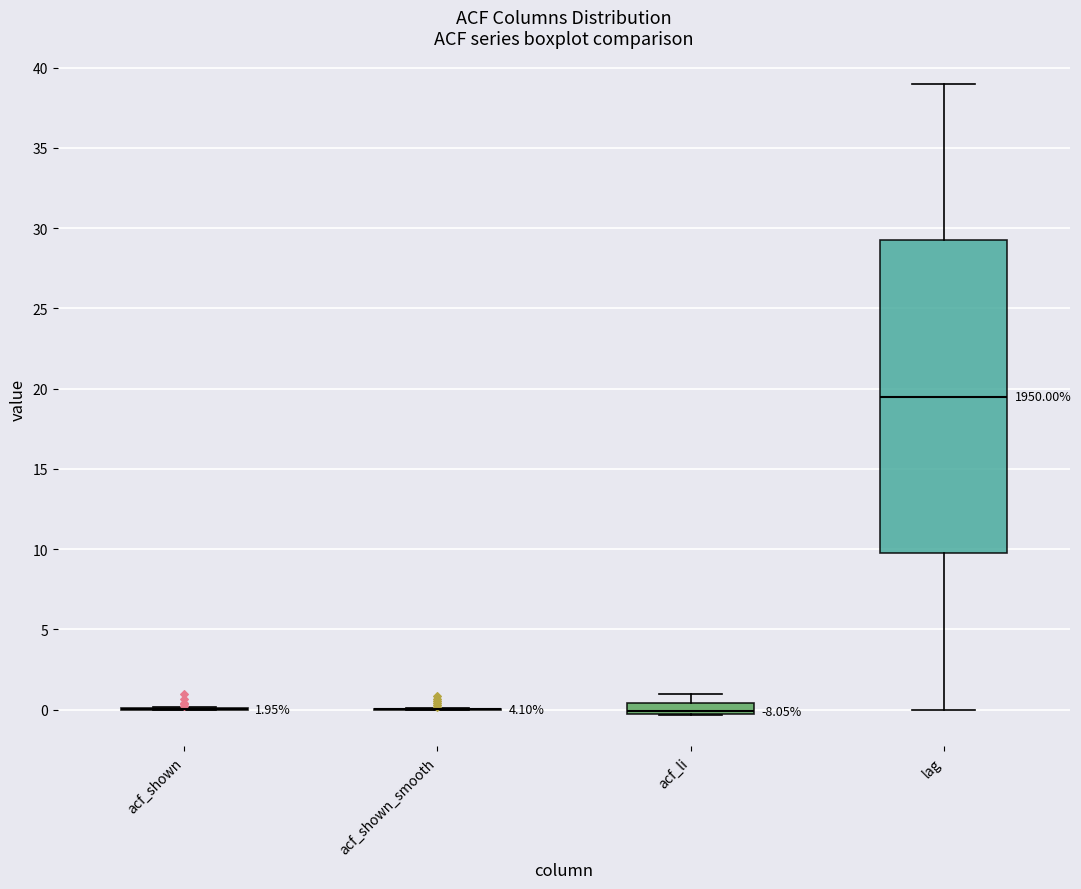

Which box is the tallest, from its lower edge to its upper edge?

lag